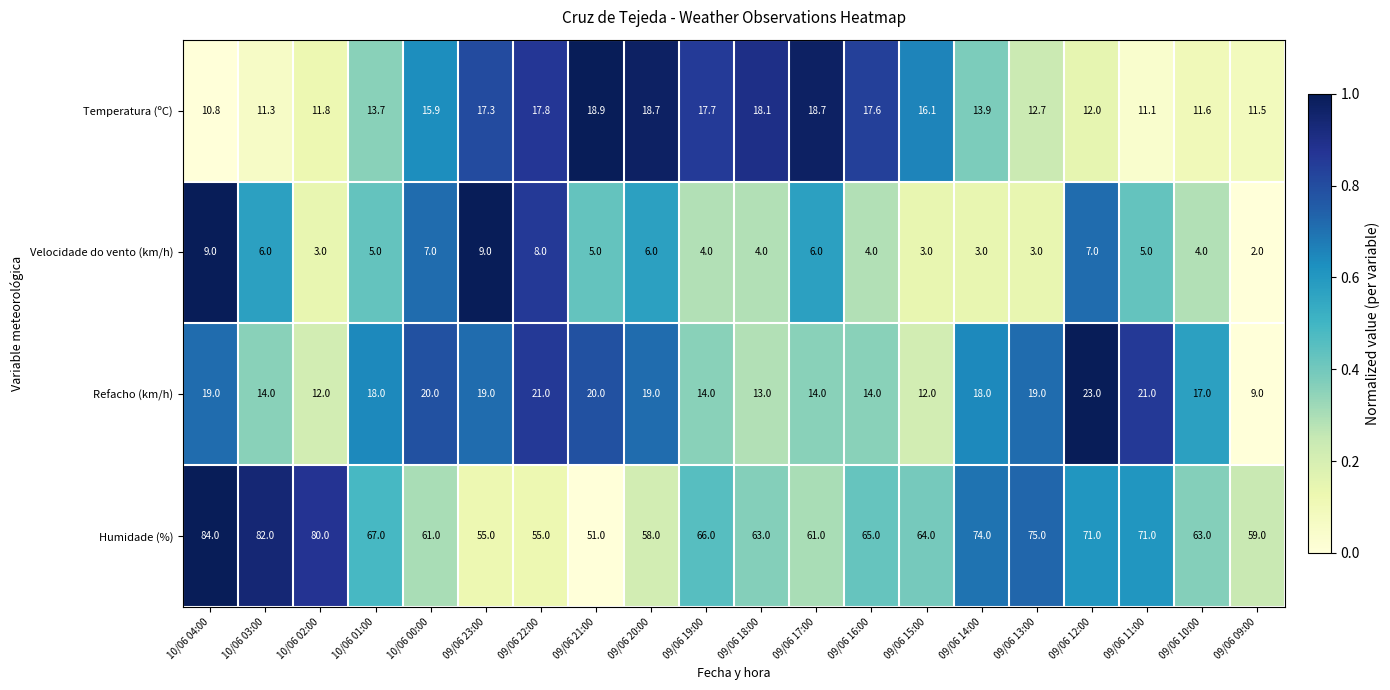

What is the sum of all Refacho (km/h) values?

336.0